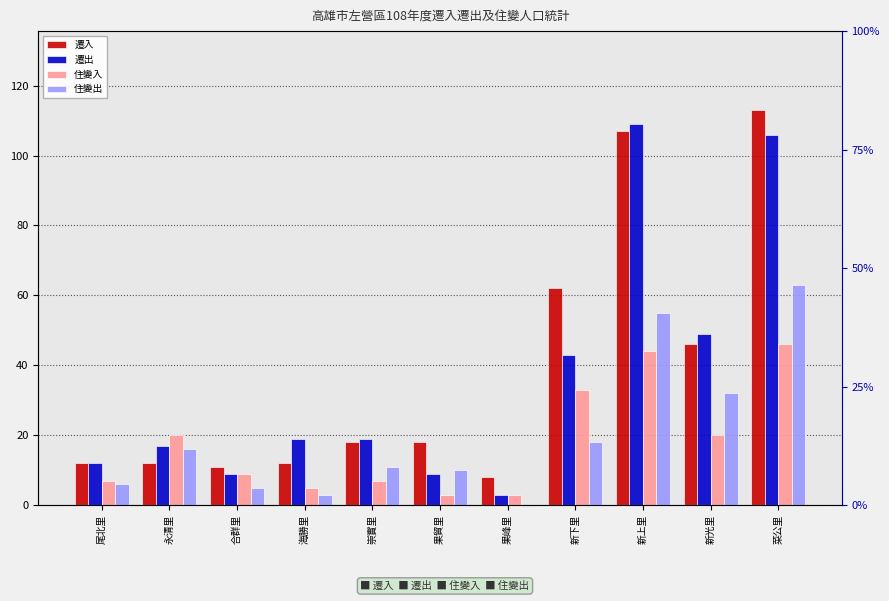

What is the greatest value displayed?

113